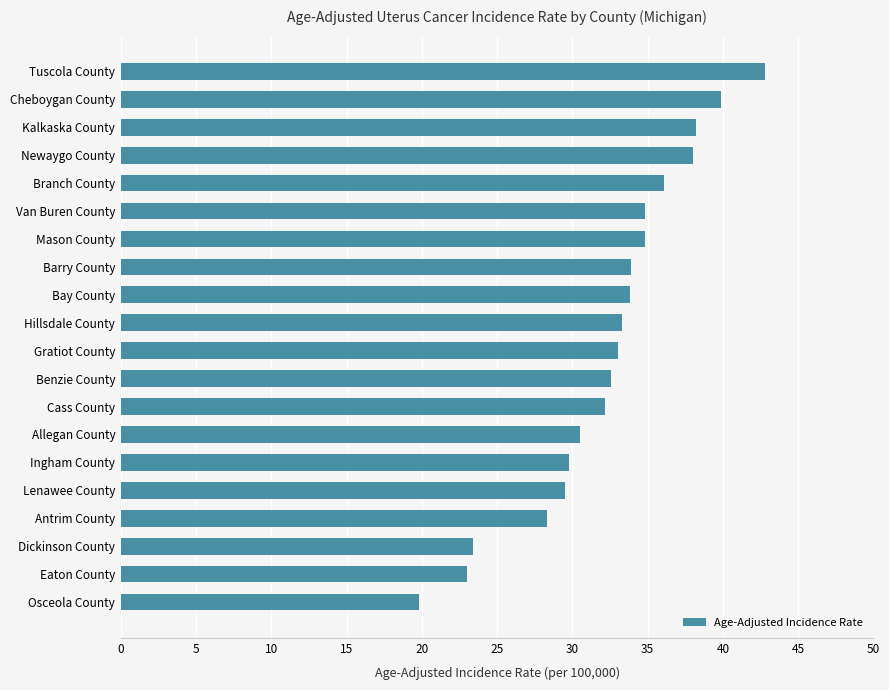

True or false: the data shows 29.8 at Ingham County.

True